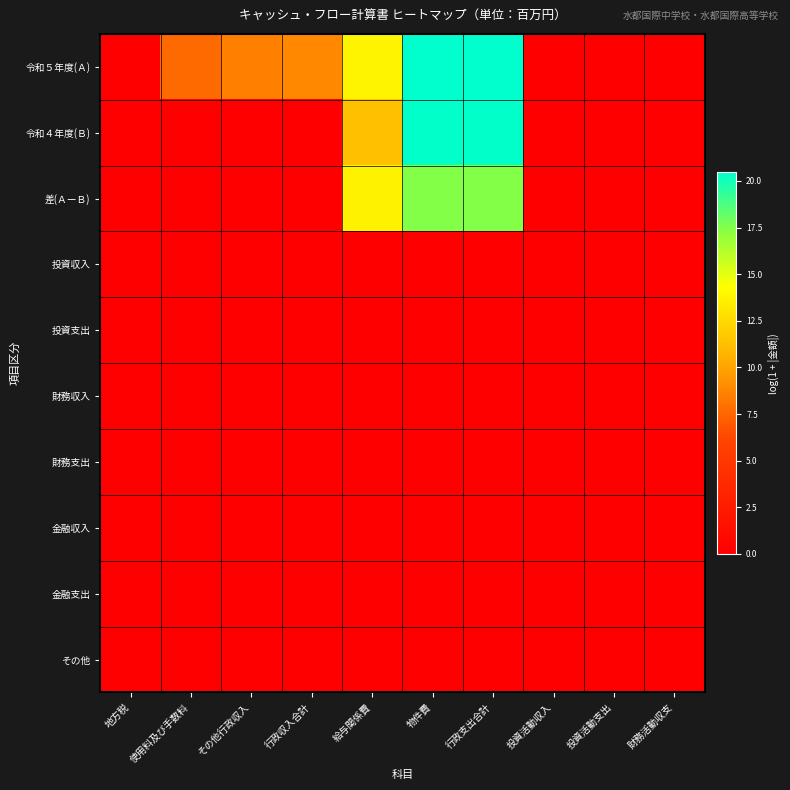

Reading left to right, extract all data points from this chart.

令和５年度(Ａ): 地方税=0.0	使用料及び手数料=7.7	その他行政収入=8.5	行政収入合計=8.9	給与関係費=13.8	物件費=20.5	行政支出合計=20.5	投資活動収入=0.0	投資活動支出=0.0	財務活動収支=0.0
令和４年度(Ｂ): 地方税=0.0	使用料及び手数料=0.0	その他行政収入=0.0	行政収入合計=0.0	給与関係費=11.3	物件費=20.4	行政支出合計=20.4	投資活動収入=0.0	投資活動支出=0.0	財務活動収支=0.0
差(ＡーＢ): 地方税=0.0	使用料及び手数料=0.0	その他行政収入=0.0	行政収入合計=0.0	給与関係費=13.7	物件費=17.5	行政支出合計=17.5	投資活動収入=0.0	投資活動支出=0.0	財務活動収支=0.0
投資収入: 地方税=0.0	使用料及び手数料=0.0	その他行政収入=0.0	行政収入合計=0.0	給与関係費=0.0	物件費=0.0	行政支出合計=0.0	投資活動収入=0.0	投資活動支出=0.0	財務活動収支=0.0
投資支出: 地方税=0.0	使用料及び手数料=0.0	その他行政収入=0.0	行政収入合計=0.0	給与関係費=0.0	物件費=0.0	行政支出合計=0.0	投資活動収入=0.0	投資活動支出=0.0	財務活動収支=0.0
財務収入: 地方税=0.0	使用料及び手数料=0.0	その他行政収入=0.0	行政収入合計=0.0	給与関係費=0.0	物件費=0.0	行政支出合計=0.0	投資活動収入=0.0	投資活動支出=0.0	財務活動収支=0.0
財務支出: 地方税=0.0	使用料及び手数料=0.0	その他行政収入=0.0	行政収入合計=0.0	給与関係費=0.0	物件費=0.0	行政支出合計=0.0	投資活動収入=0.0	投資活動支出=0.0	財務活動収支=0.0
金融収入: 地方税=0.0	使用料及び手数料=0.0	その他行政収入=0.0	行政収入合計=0.0	給与関係費=0.0	物件費=0.0	行政支出合計=0.0	投資活動収入=0.0	投資活動支出=0.0	財務活動収支=0.0
金融支出: 地方税=0.0	使用料及び手数料=0.0	その他行政収入=0.0	行政収入合計=0.0	給与関係費=0.0	物件費=0.0	行政支出合計=0.0	投資活動収入=0.0	投資活動支出=0.0	財務活動収支=0.0
その他: 地方税=0.0	使用料及び手数料=0.0	その他行政収入=0.0	行政収入合計=0.0	給与関係費=0.0	物件費=0.0	行政支出合計=0.0	投資活動収入=0.0	投資活動支出=0.0	財務活動収支=0.0